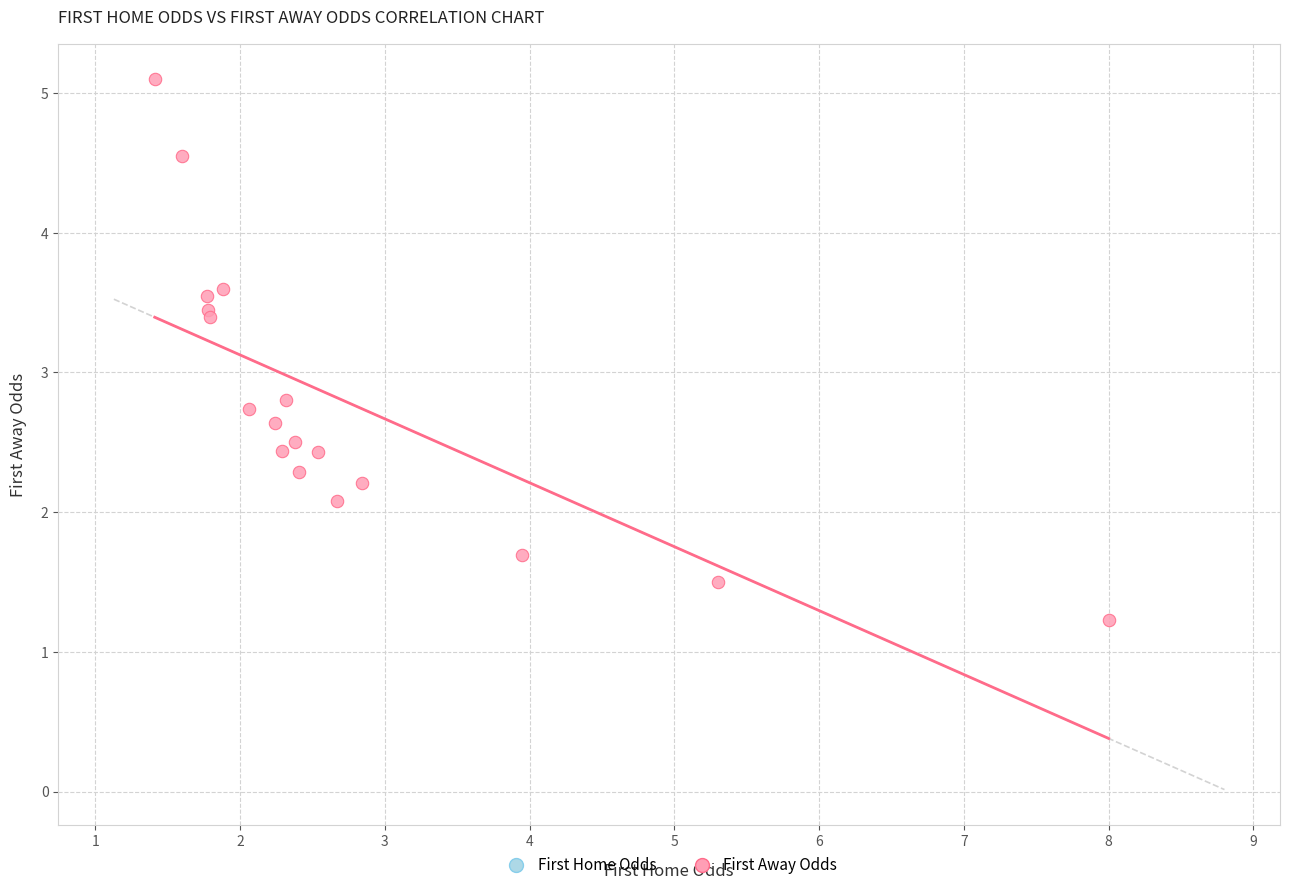

What Y value in the scatter plot is closest to 3?

2.8